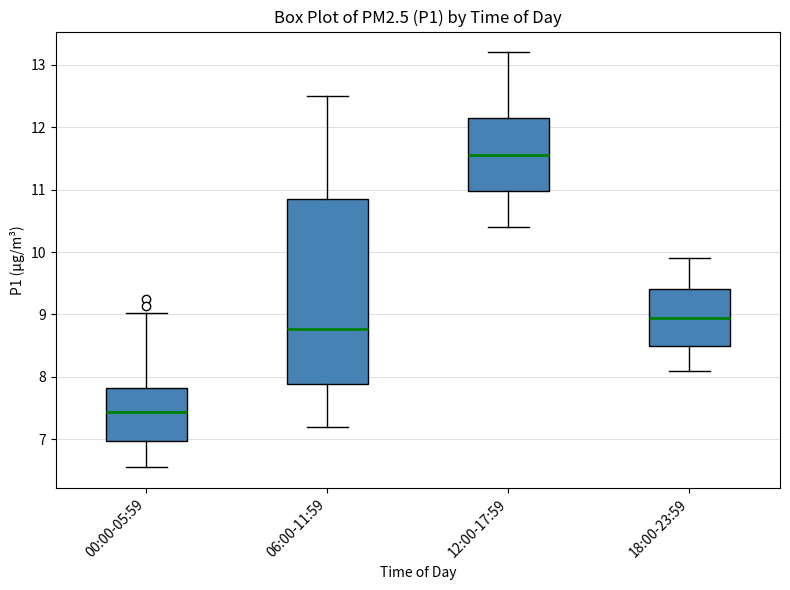

Comparing the boxes themselves (not the whiskers), which one is the tallest?

06:00-11:59